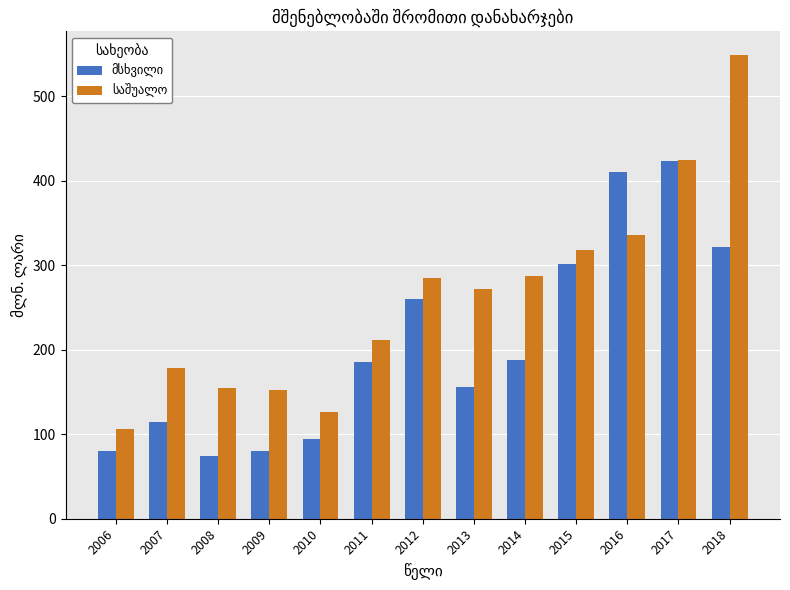

What is the smallest value displayed?

74.7